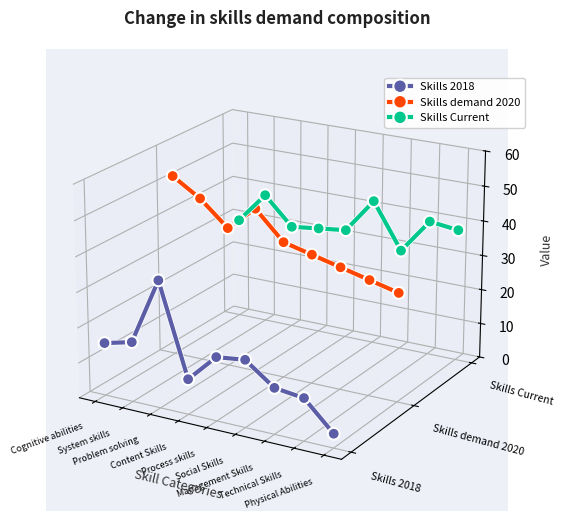

True or false: Skills Current has more than 1 points higher than both neighbors.

True